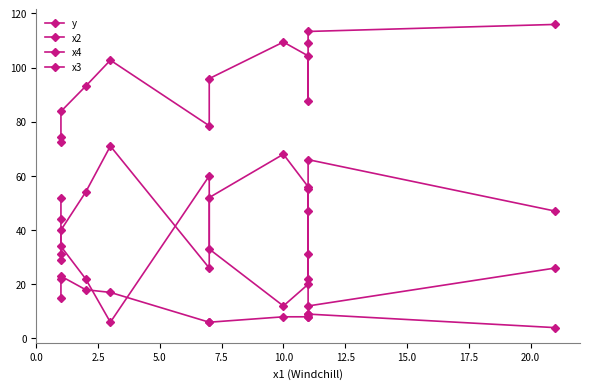

True or false: x3 and y intersect in this chart.

False